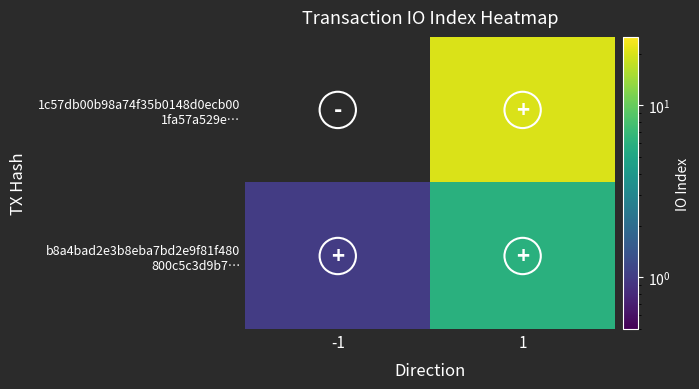

What is the difference between the highest and lowest values at -1?

2